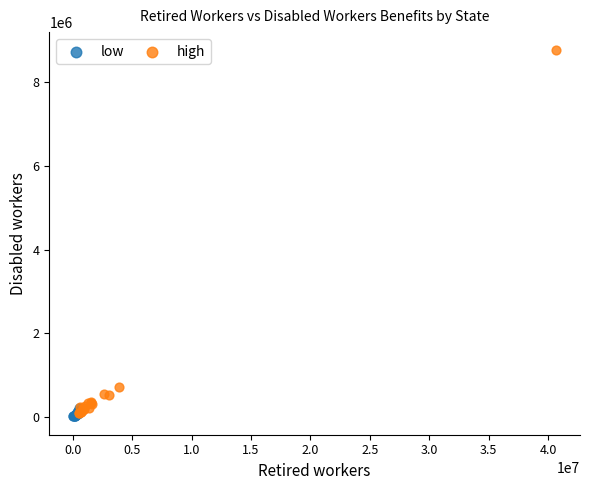

Which series has the widest spread of Y values?

high